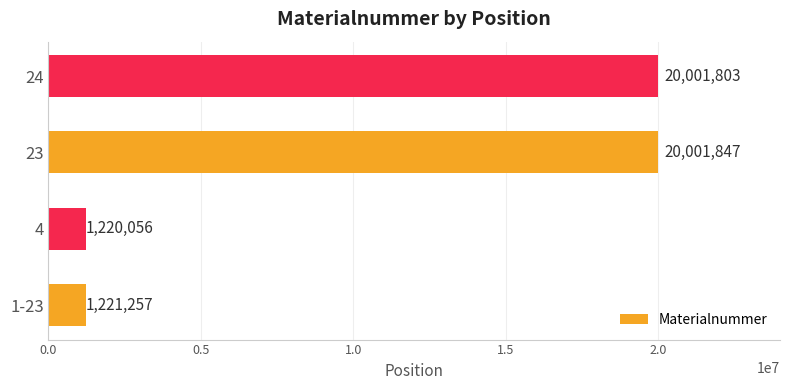

The value at 23 is 20001847. True or false?

True